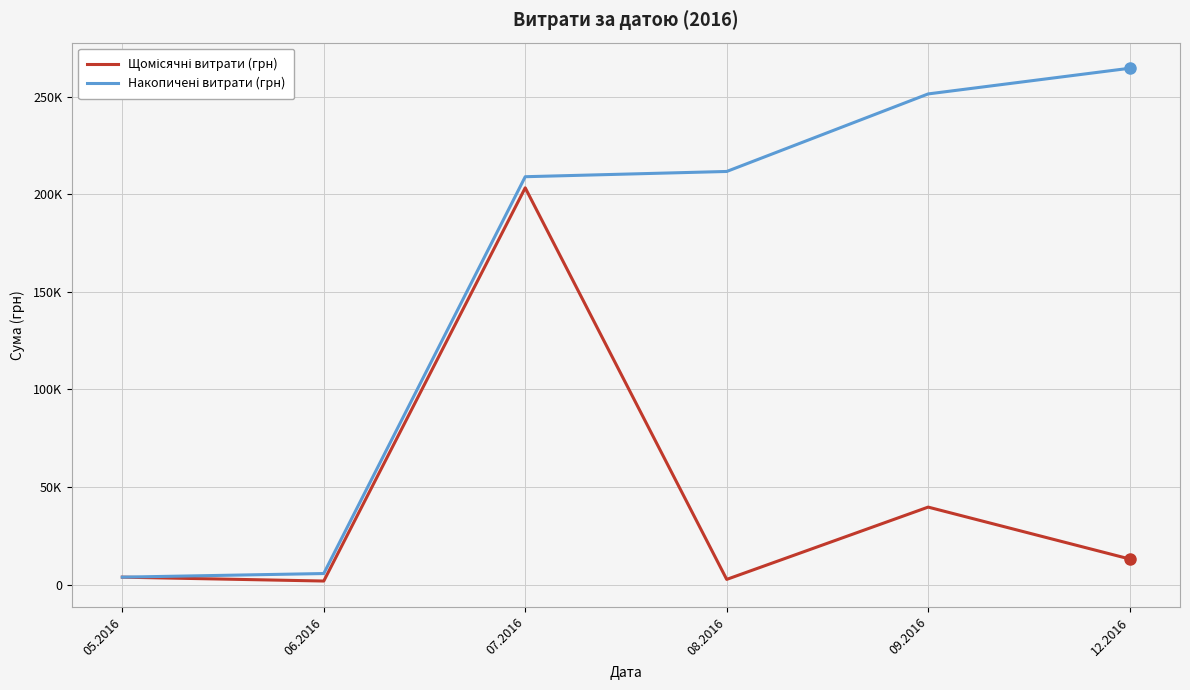

List the labels in order of Щомісячні витрати (грн) value, largest first.

07.2016, 09.2016, 12.2016, 05.2016, 08.2016, 06.2016